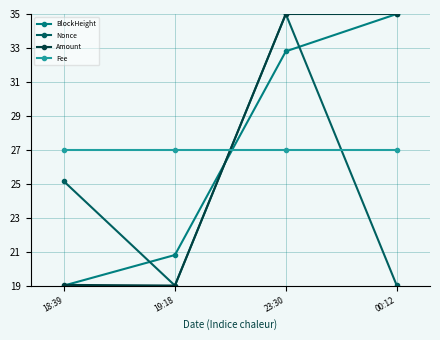

What is the minimum value for Amount?

19.0